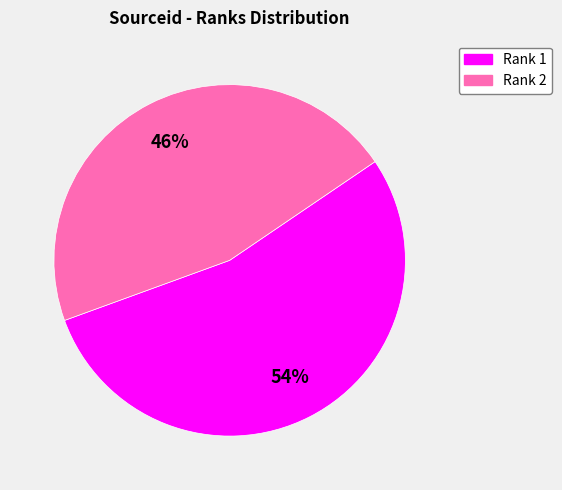

To the nearest percent, what is the difference between the Rank 1 and Rank 2 slice percentages?

8%